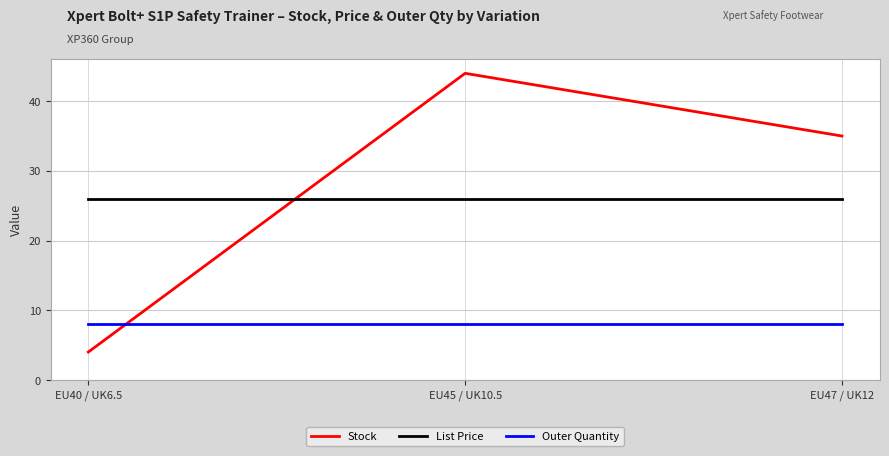

The value of Outer Quantity at EU47 / UK12 is 3.2. True or false?

False